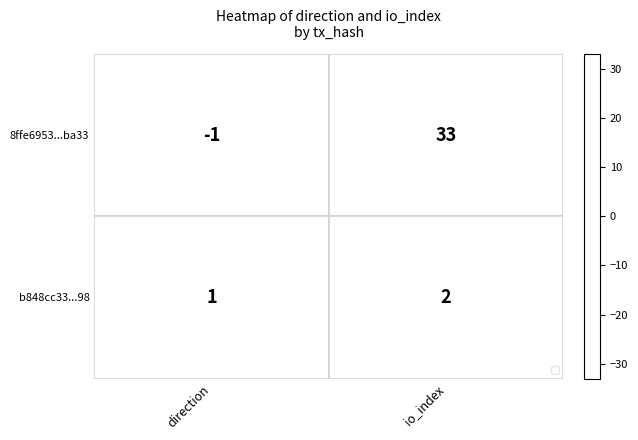

At direction, list the series in order from largest to smallest.

b848cc33...98, 8ffe6953...ba33